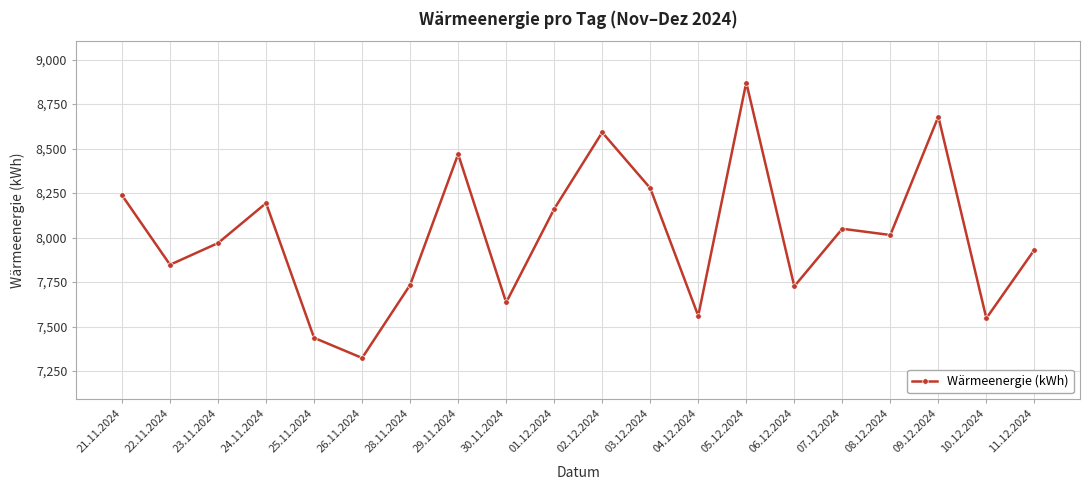

True or false: the data shows 7635.1 at 30.11.2024.

True